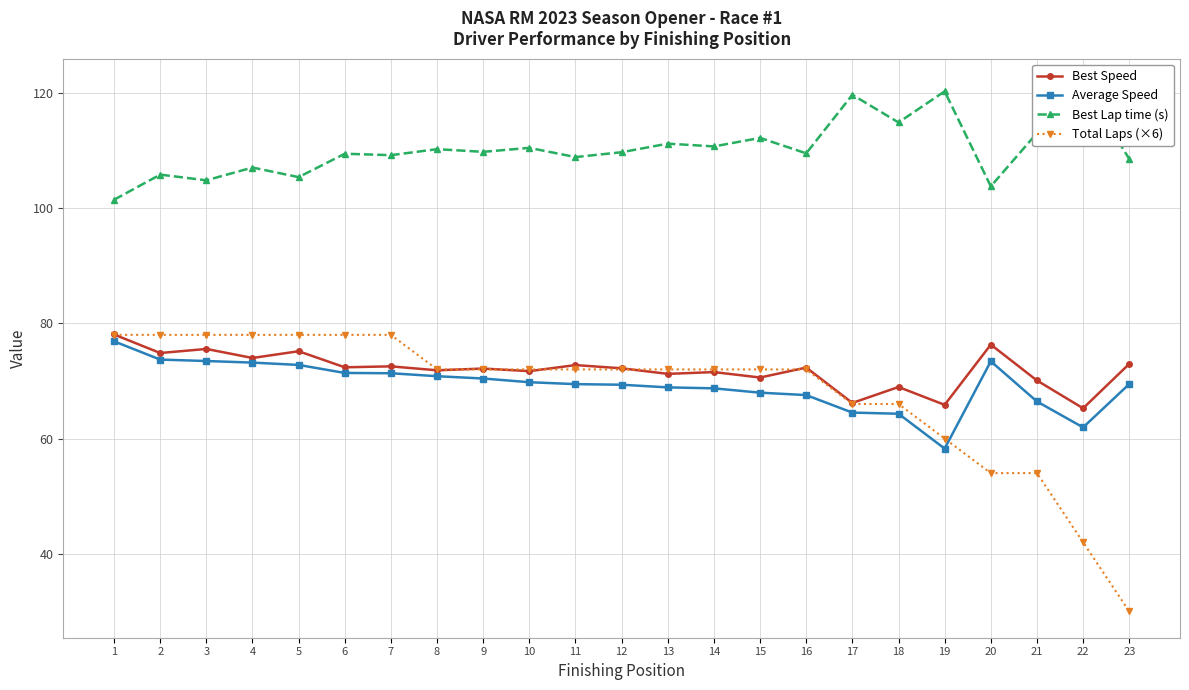

Does the chart have visible grid lines?

Yes